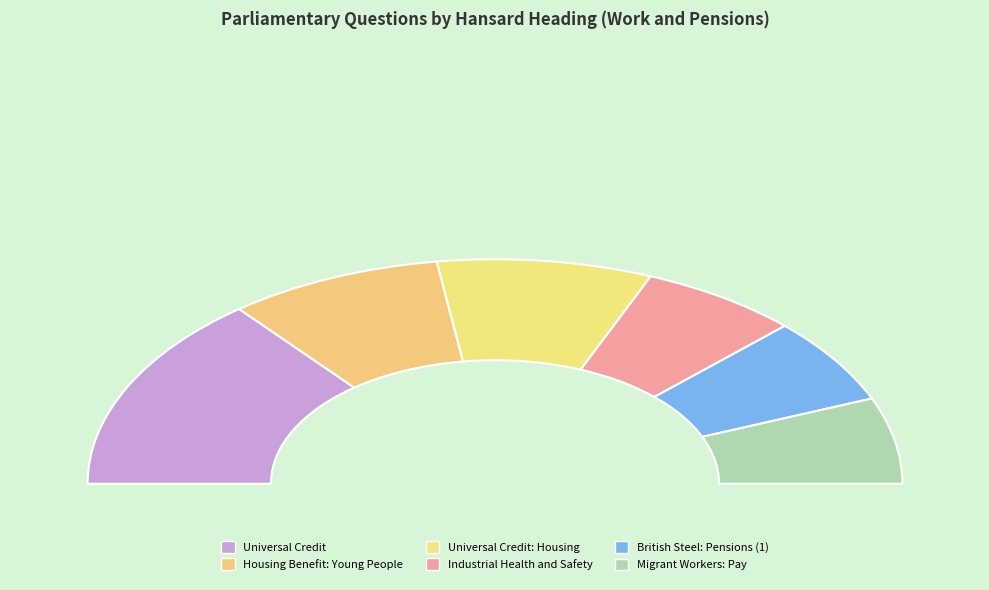

Is it true that Industrial Health and Safety is 13% of the pie?

True